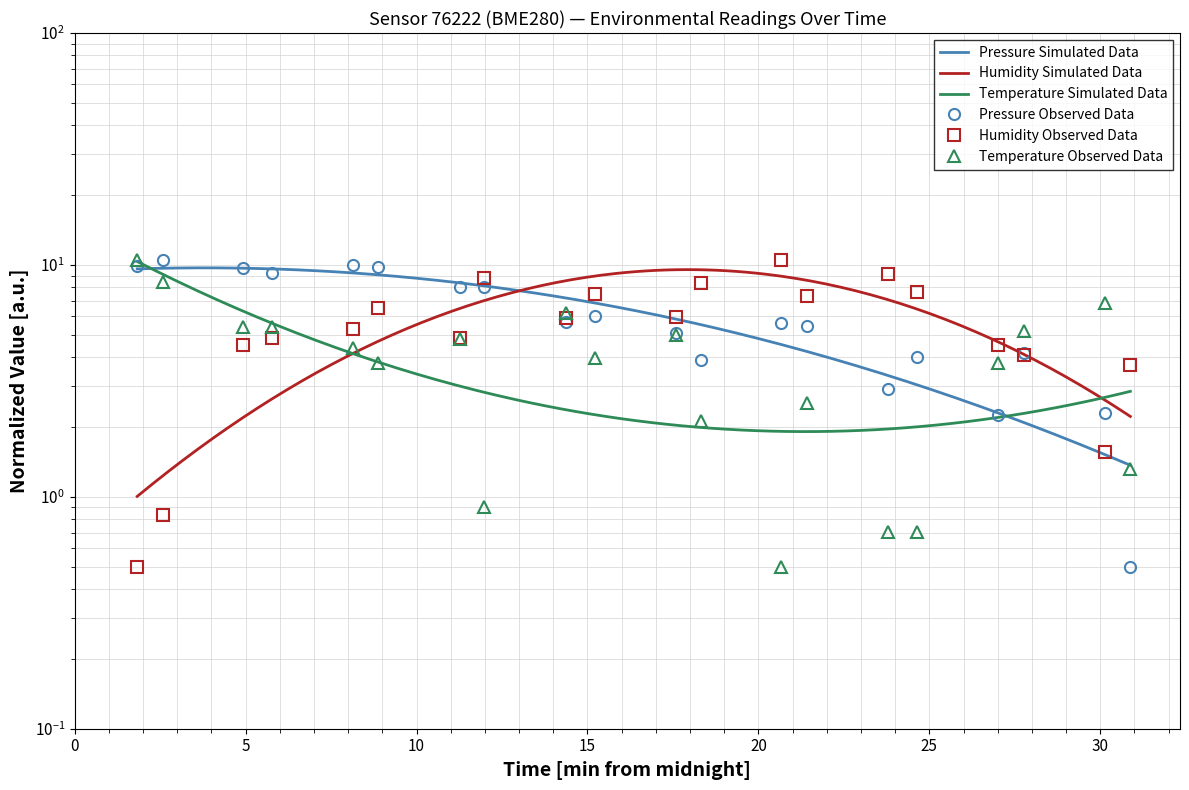

At which category does pressure reach its first local peak?

5